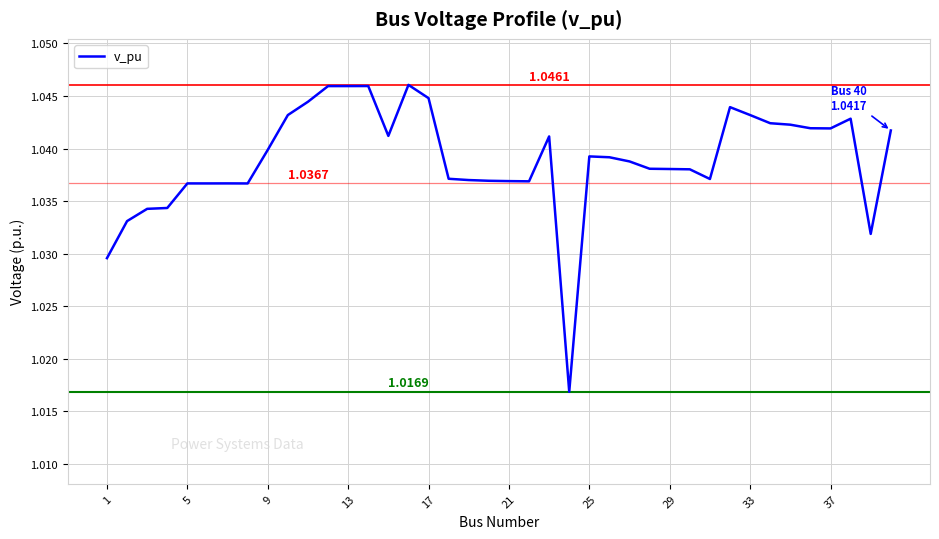

Does the chart display data point markers on the line(s)?

No